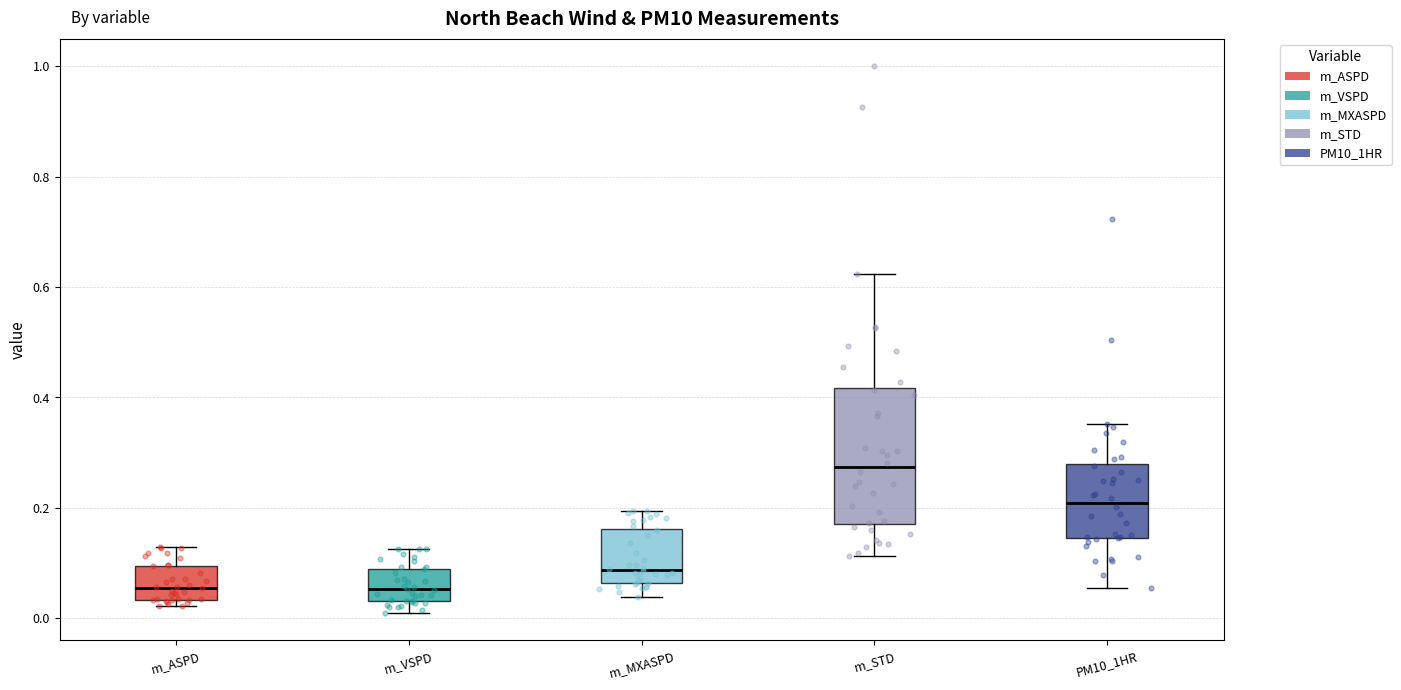

Reading left to right, transcribe this box plot: for each box, give where its median line is, the range the box spans, and where its two whiskers end, as read against the y-axis. The values are not printed on the chart, so give them approximately, as read against the axis.

m_ASPD: median 0.06, box 0.04 to 0.10, whiskers 0.02 to 0.12
m_VSPD: median 0.06, box 0.04 to 0.10, whiskers 0.00 to 0.12
m_MXASPD: median 0.08, box 0.06 to 0.16, whiskers 0.04 to 0.20
m_STD: median 0.28, box 0.18 to 0.42, whiskers 0.12 to 0.62
PM10_1HR: median 0.20, box 0.14 to 0.28, whiskers 0.06 to 0.36